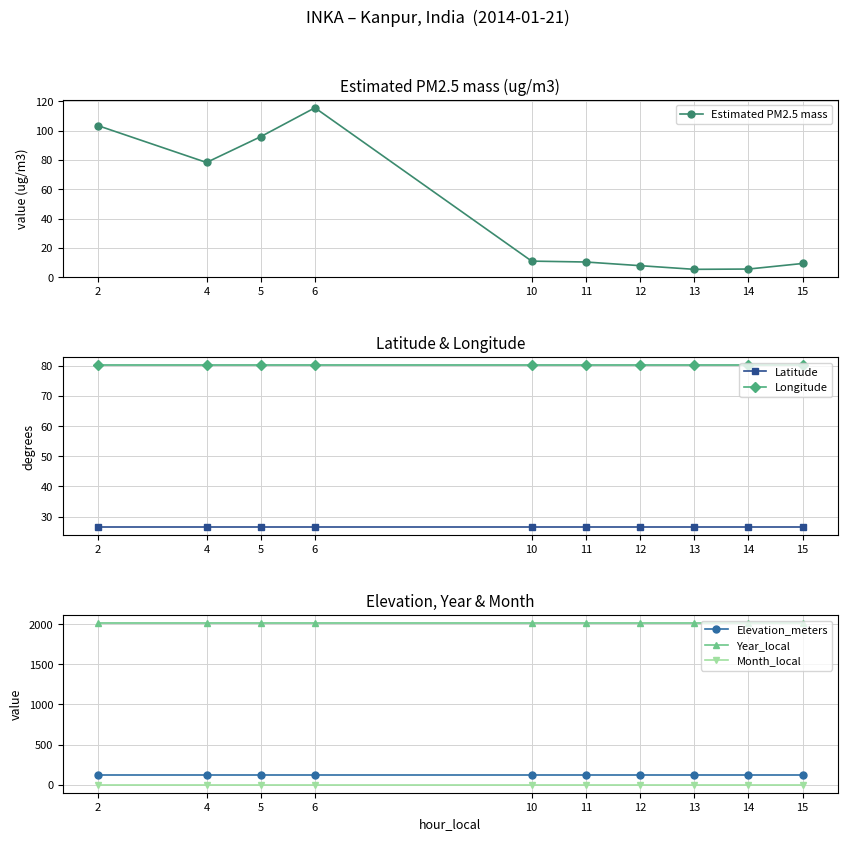

What is the total value across all series at 10?

2255.8